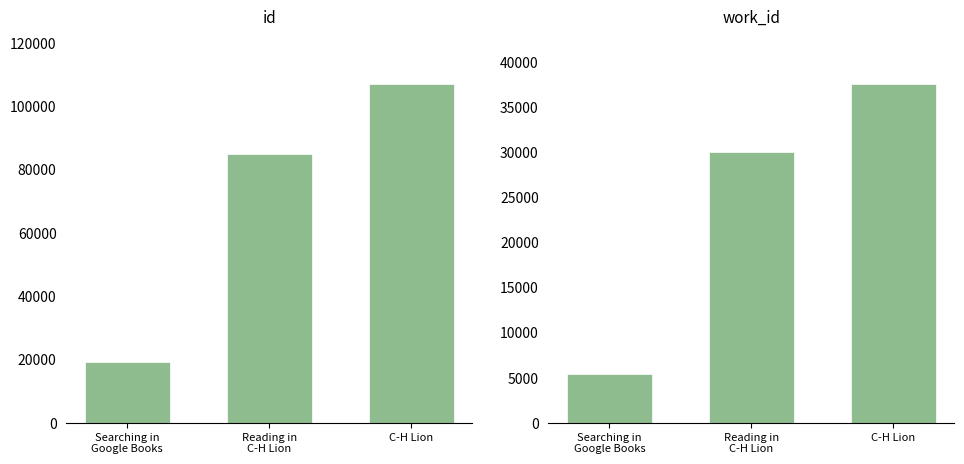

What is the sum of all work_id values?

72779